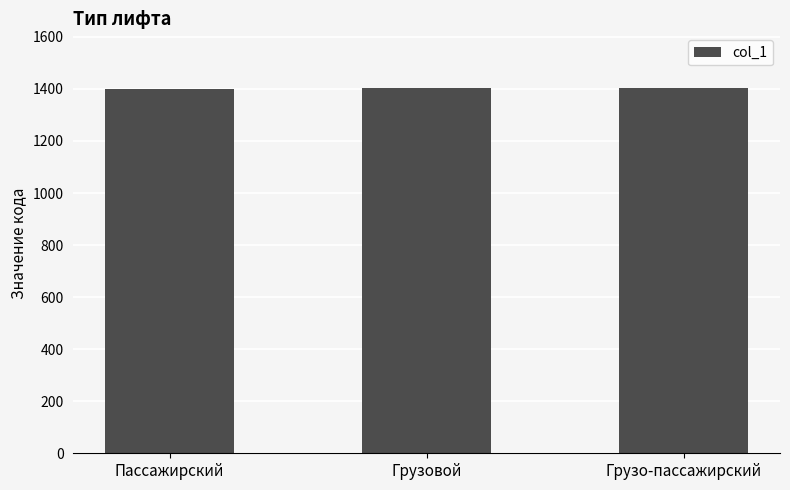

Approximately how many times larger is the value at Пассажирский compared to Грузо-пассажирский?

1.0